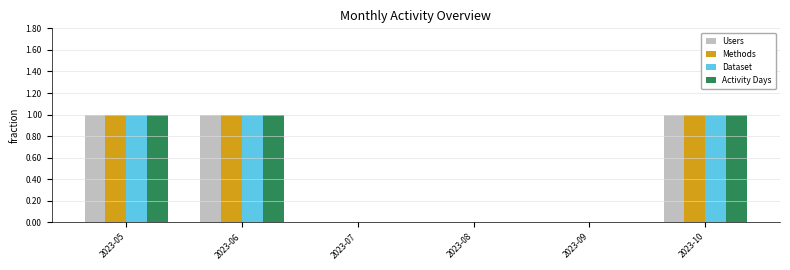

What is the sum of all Dataset values?

3